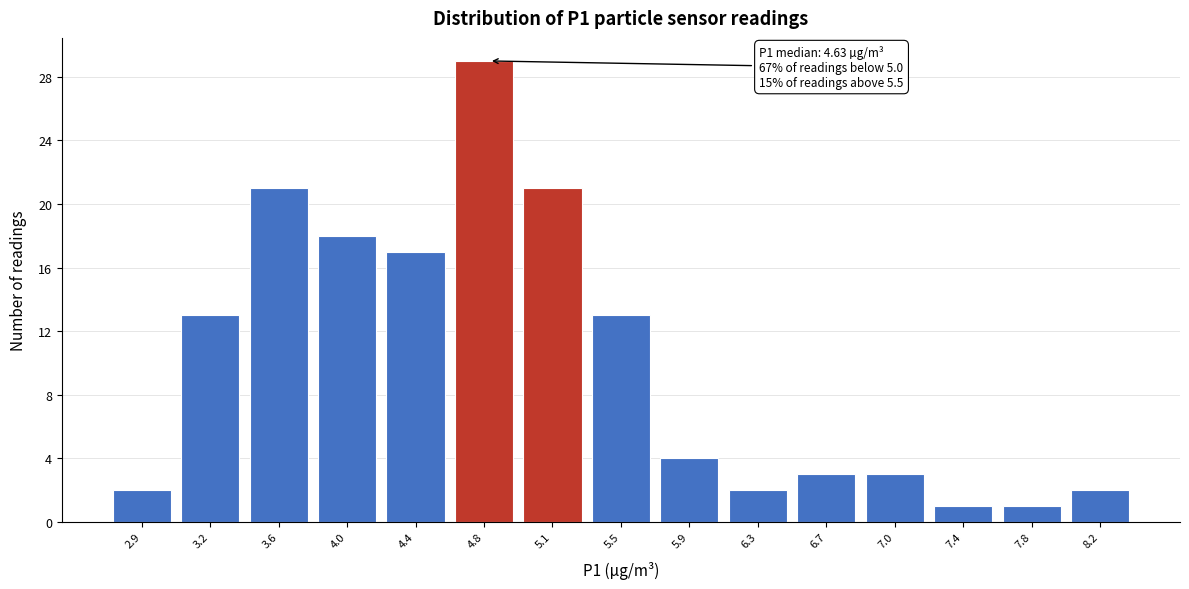

Over which range of the x-axis is the bar tallest?

4.60 to 4.98